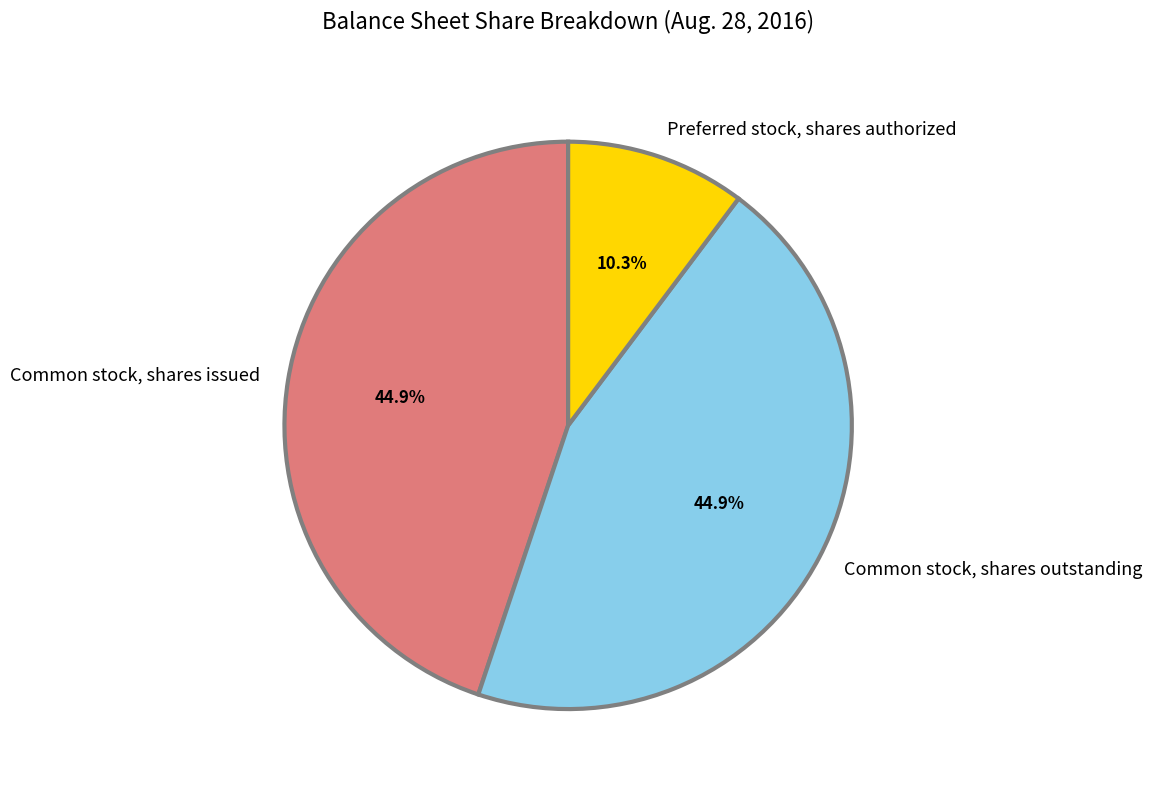

Is there a majority slice in this chart?

No